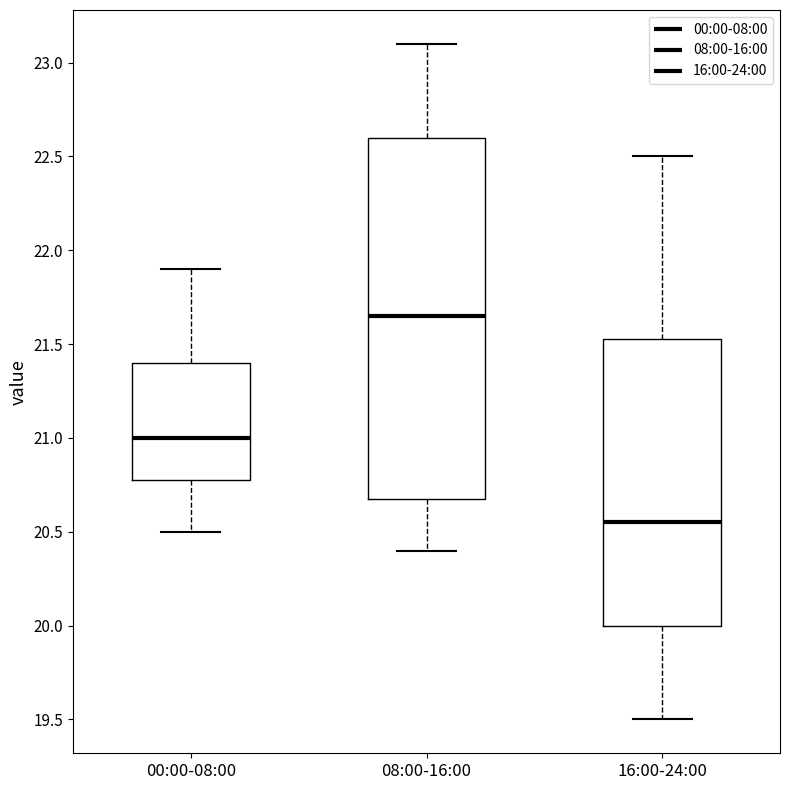

Where does the lower whisker of the box for 00:00-08:00 end on the y-axis? The values are not printed on the chart, so give them approximately, as read against the axis.

20.50